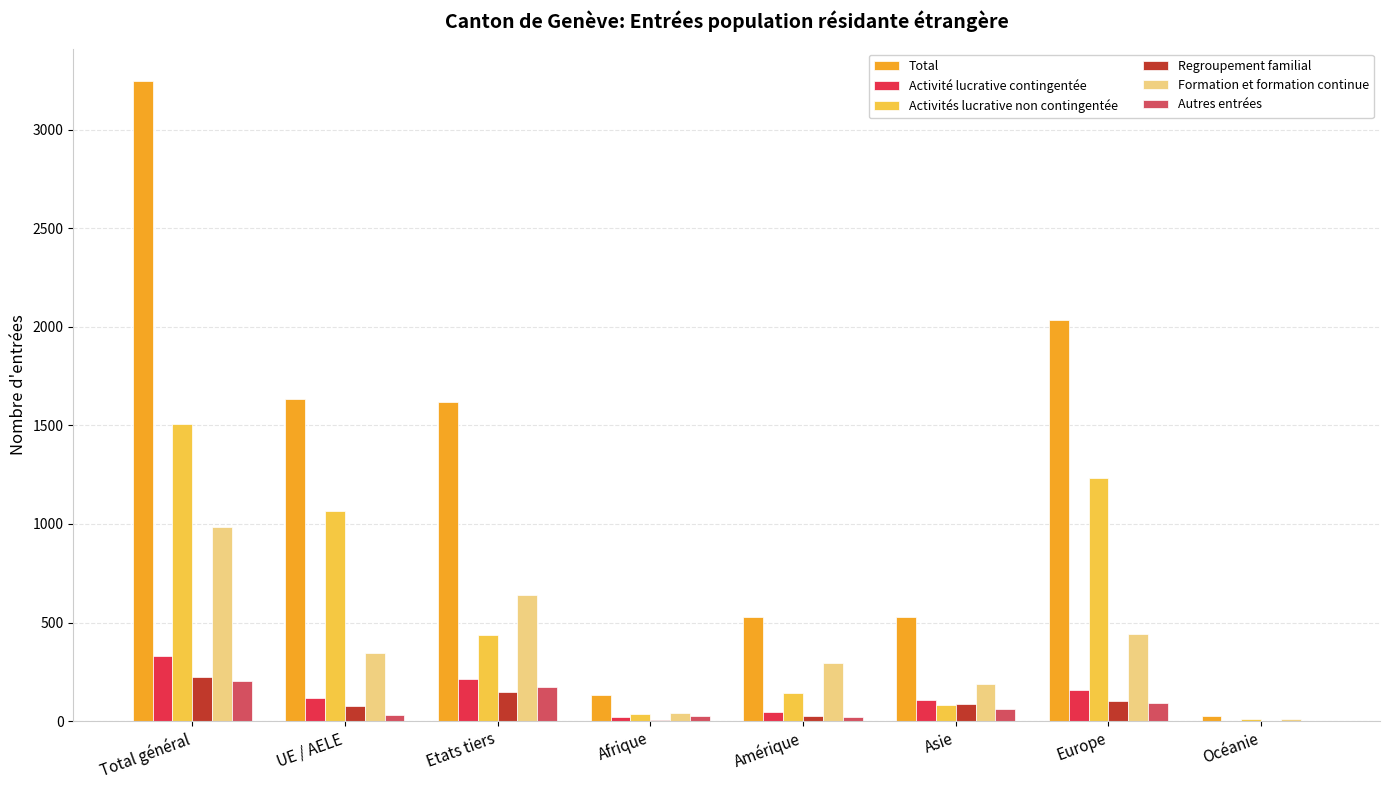

What is the difference between the Activités lucrative non contingentée values at Europe and Afrique?

1198